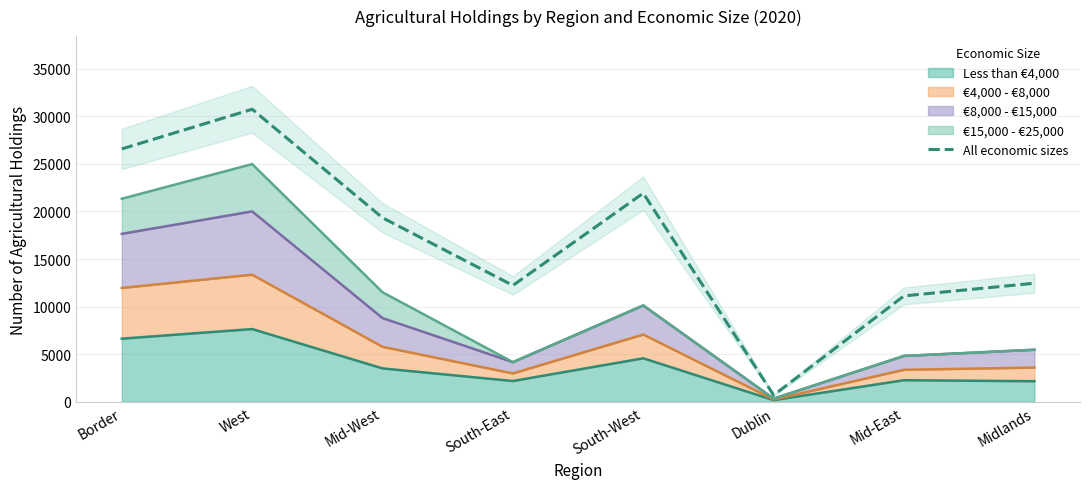

What is the sum of the values at South-West and Mid-West?

41242